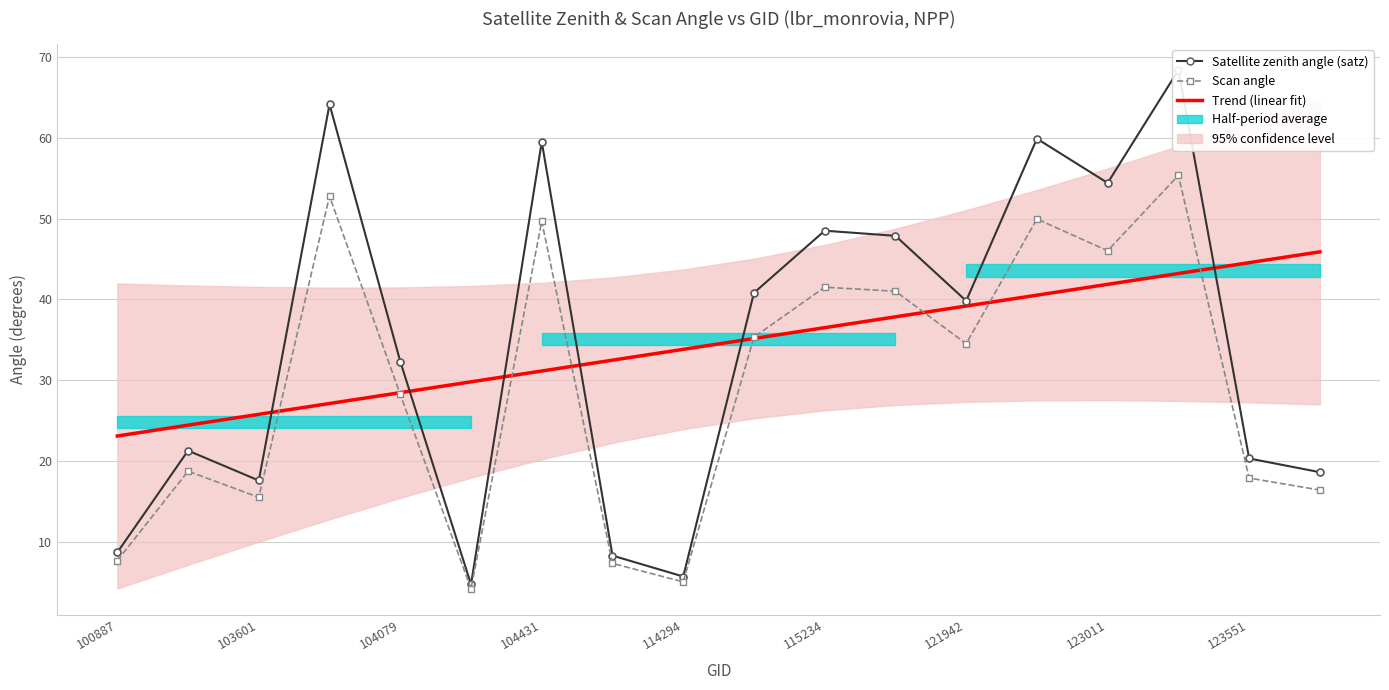

How many intersections are there between Scan angle and Trend (linear fit)?

8